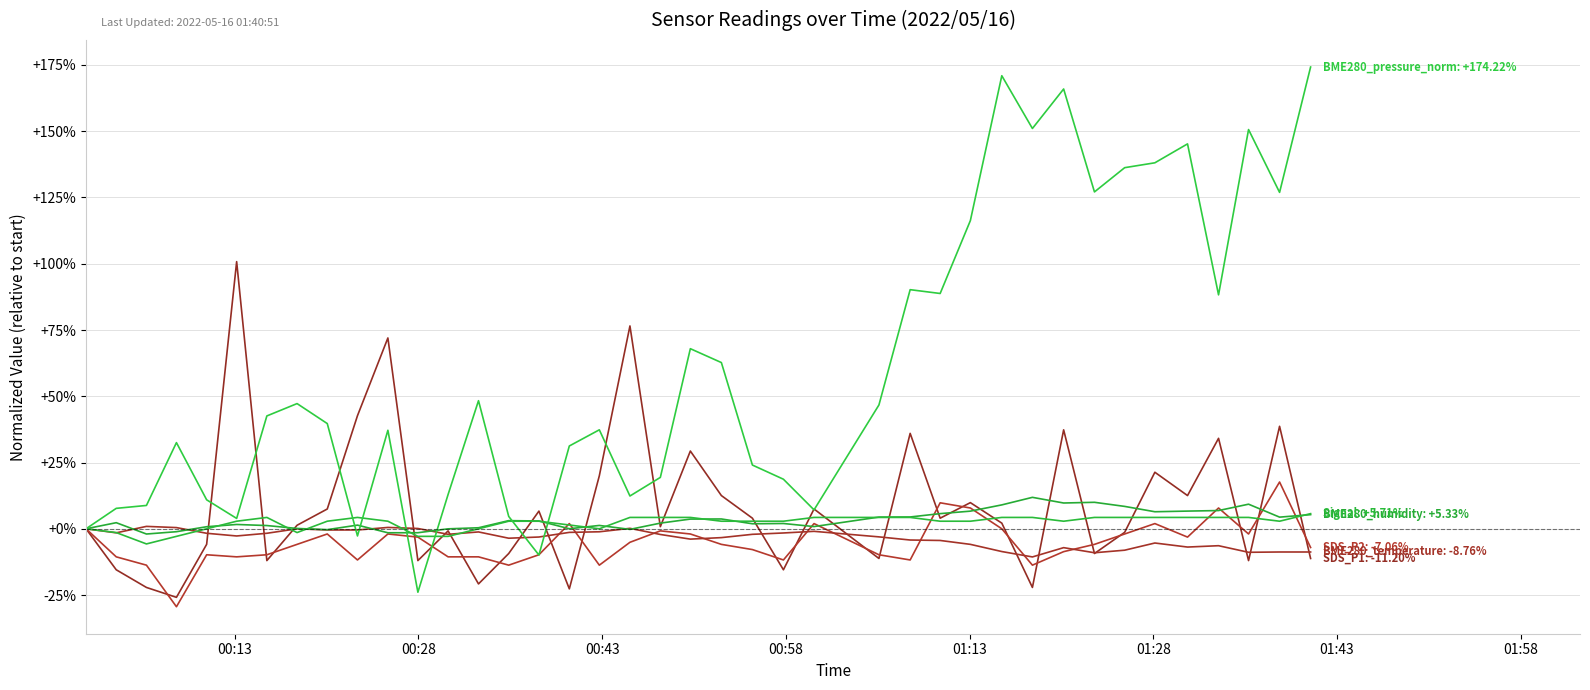

Is this an area chart (filled region under the line)?

No